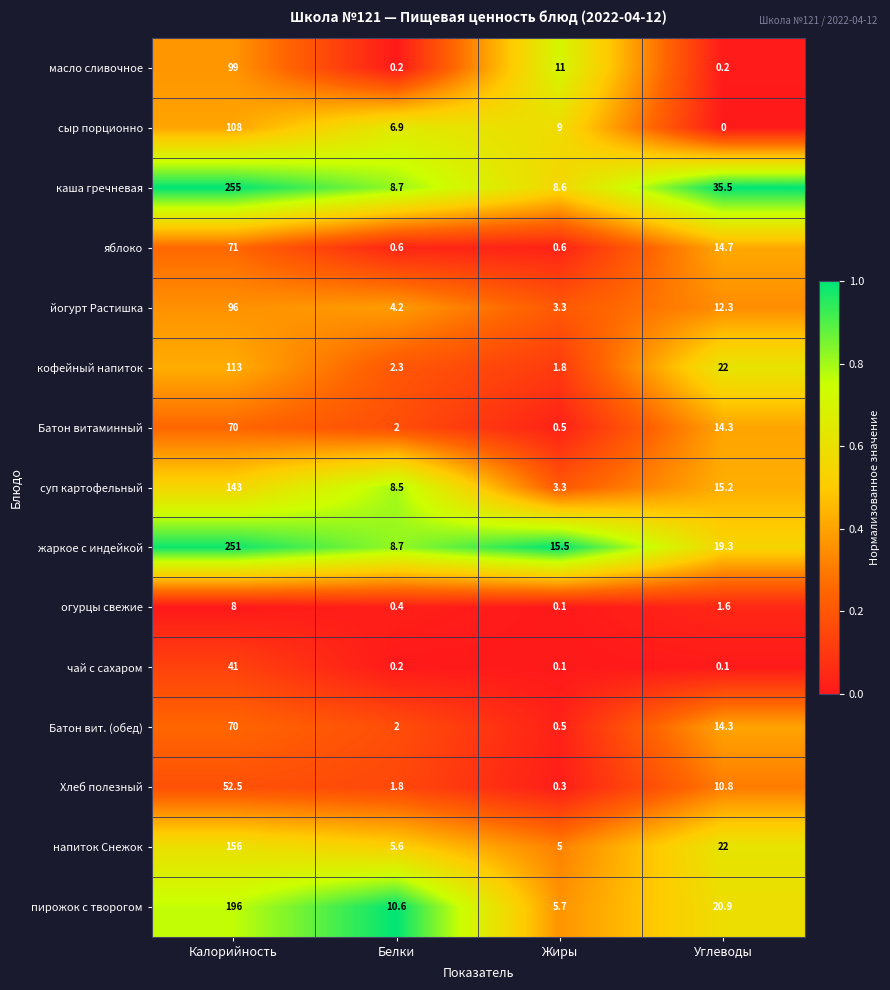

True or false: кофейный напиток has a value of 1.0 at Жиры.

False